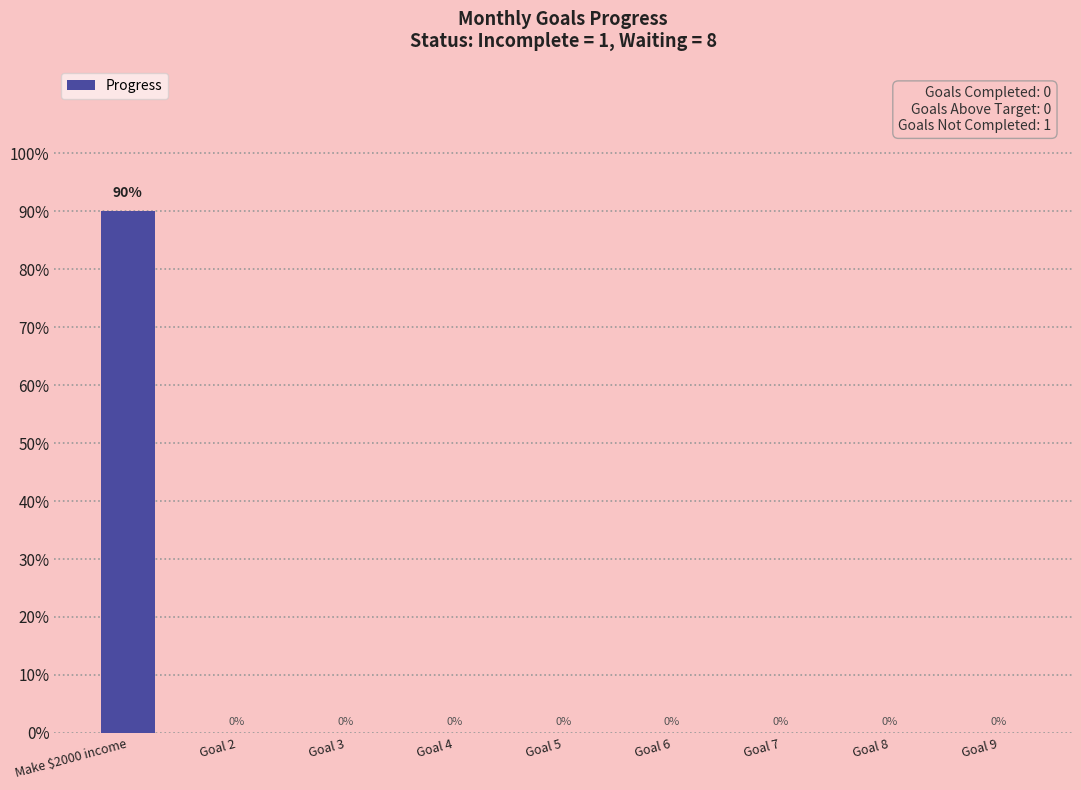

How many bars are there in total?

9